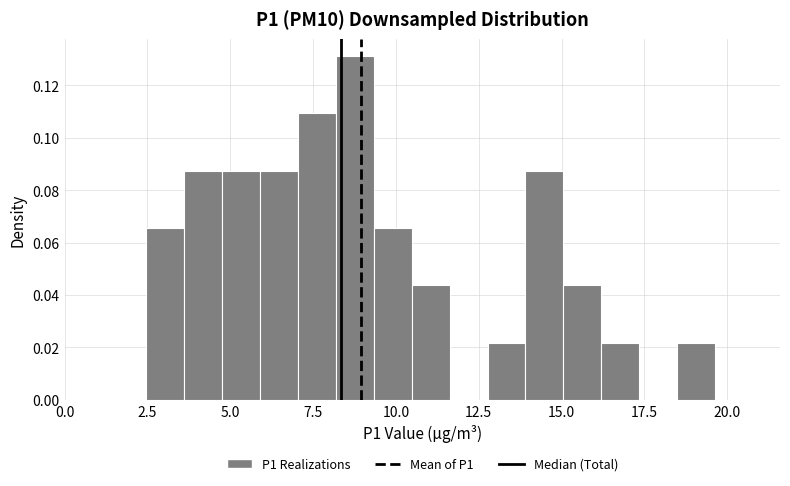

Read against the x-axis, roughly where is the centre of the tallest bar?

9.0